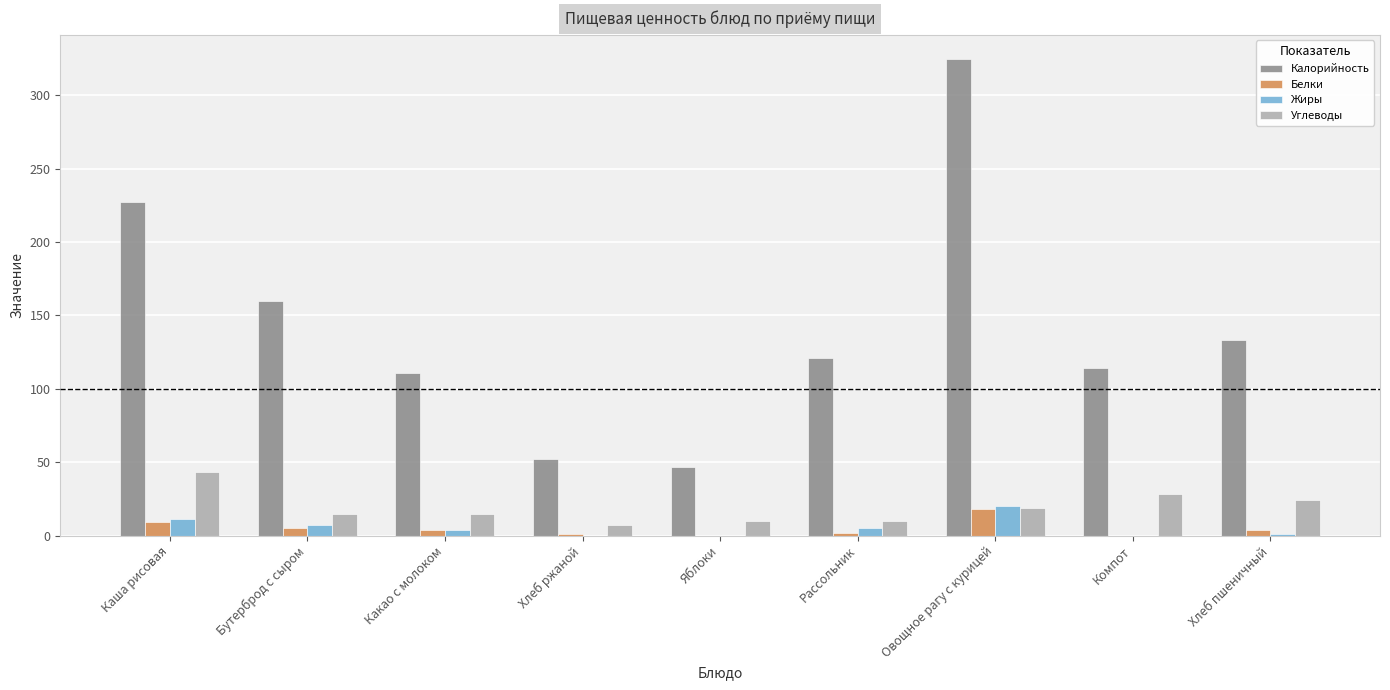

Which series changed the most between Каша рисовая and Бутерброд с сыром?

Калорийность